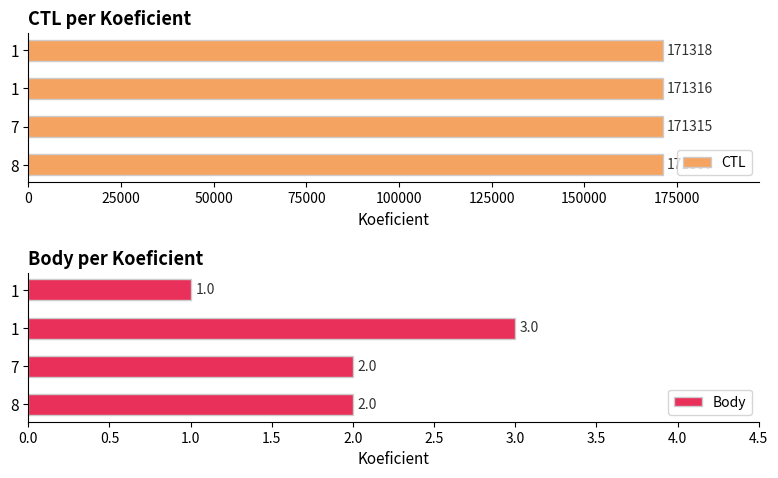

Which series has the largest total across all categories?

CTL